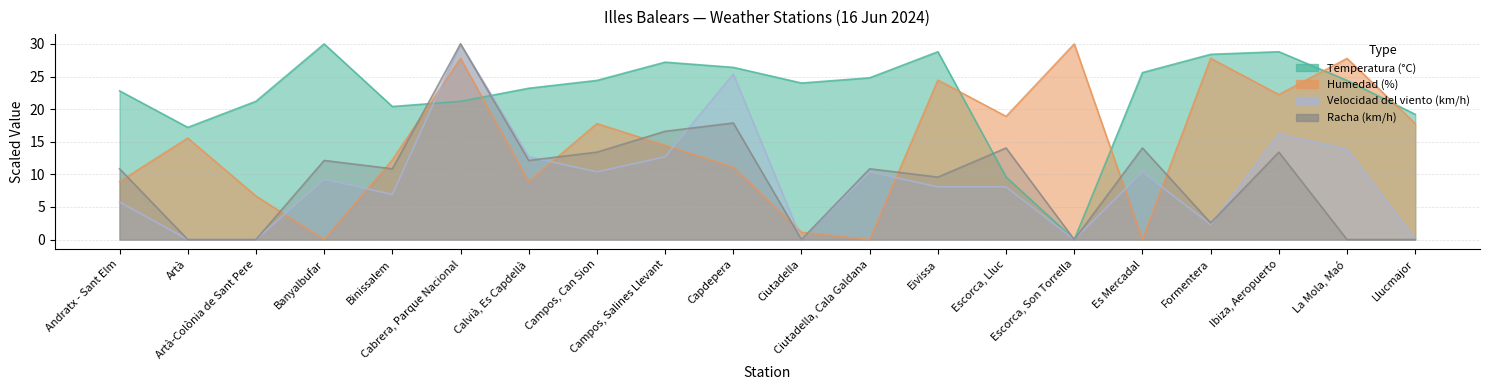

How many lines are shown in the chart?

4